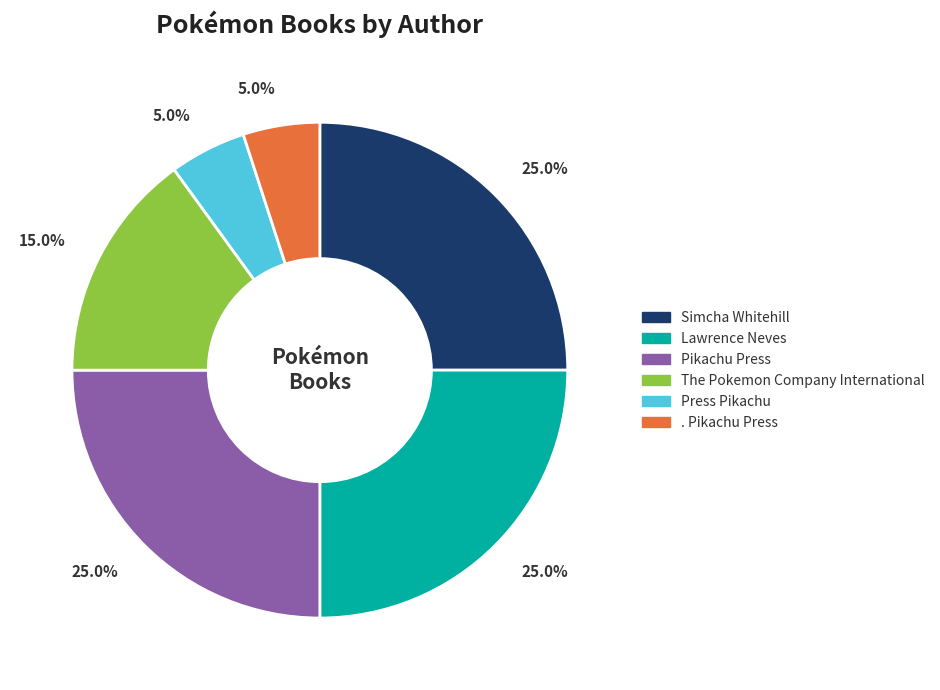

To the nearest percent, what is the difference between the Simcha Whitehill and The Pokemon Company International slice percentages?

10%